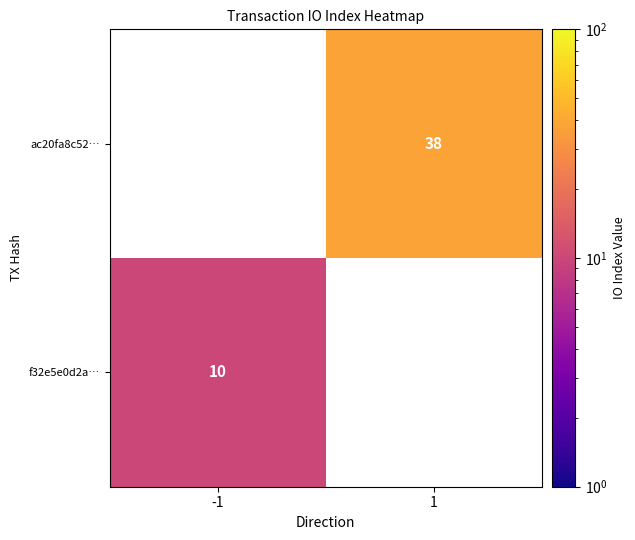

Is it true that f32e5e0d2a… equals 10 at -1?

True